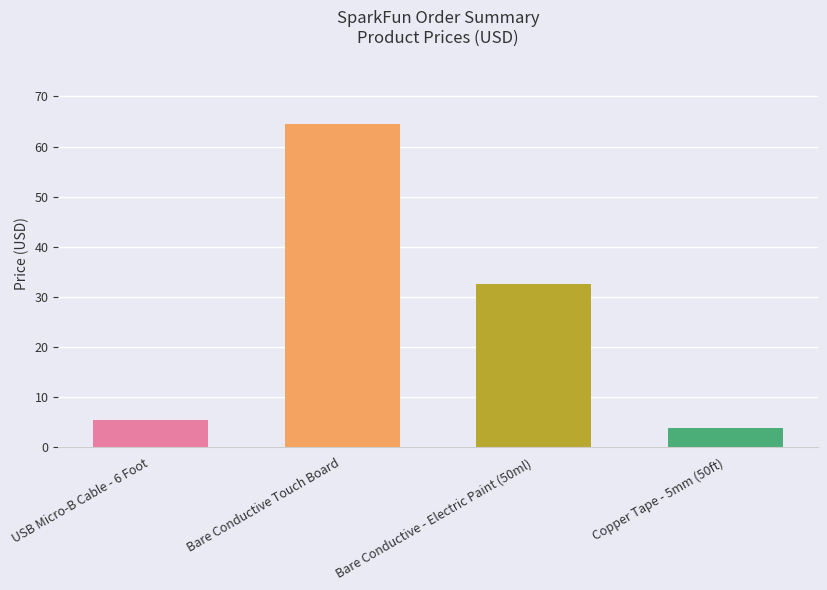

List the labels in order of value, largest first.

Bare Conductive Touch Board, Bare Conductive - Electric Paint (50ml), USB Micro-B Cable - 6 Foot, Copper Tape - 5mm (50ft)